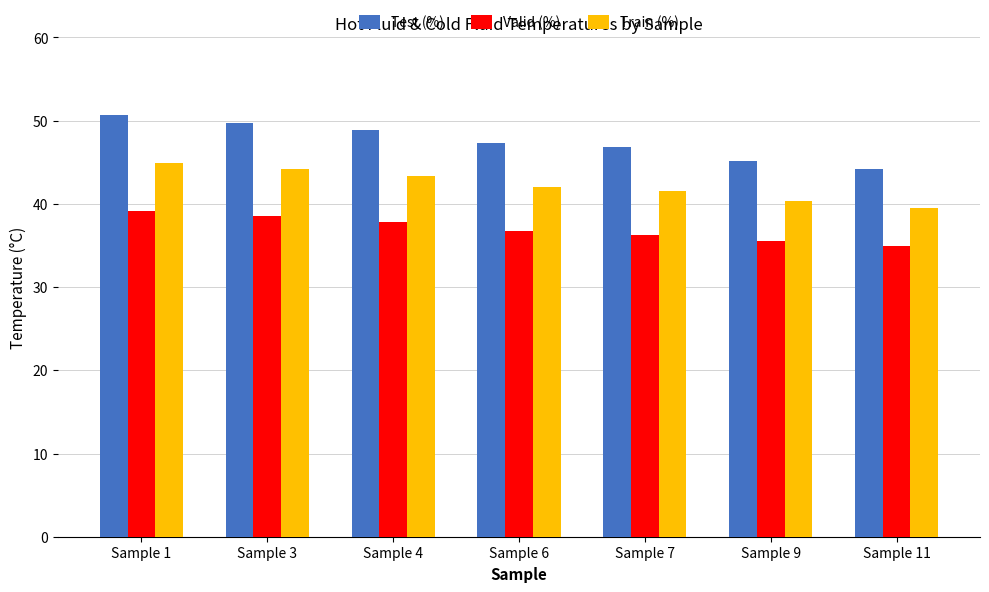

Read the Train (%) value at Sample 11.

39.5